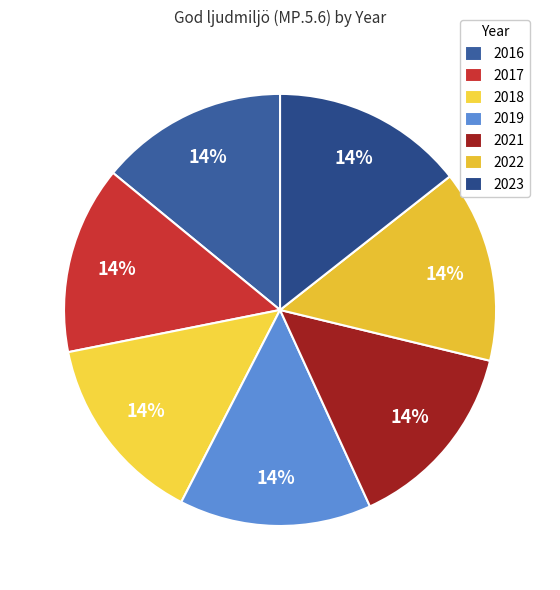

To the nearest percent, what portion does 2021 represent?

14%